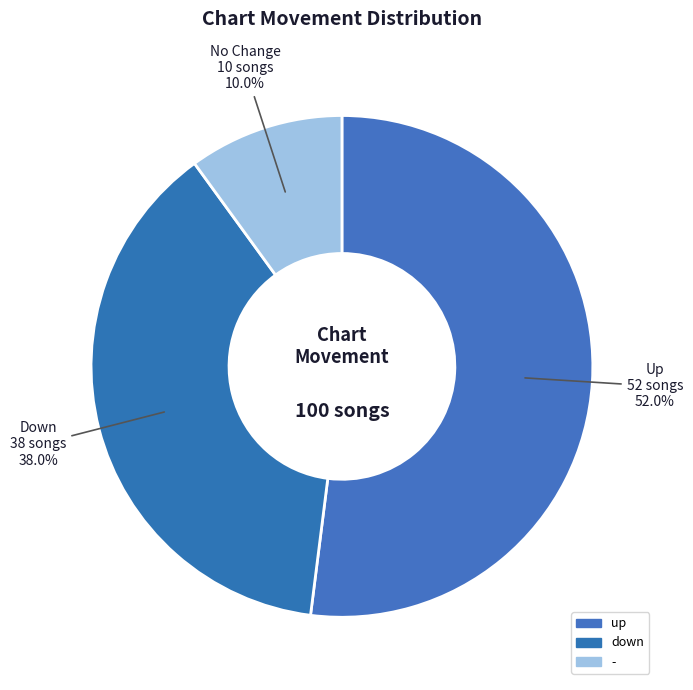

How many segments does this pie chart have?

3